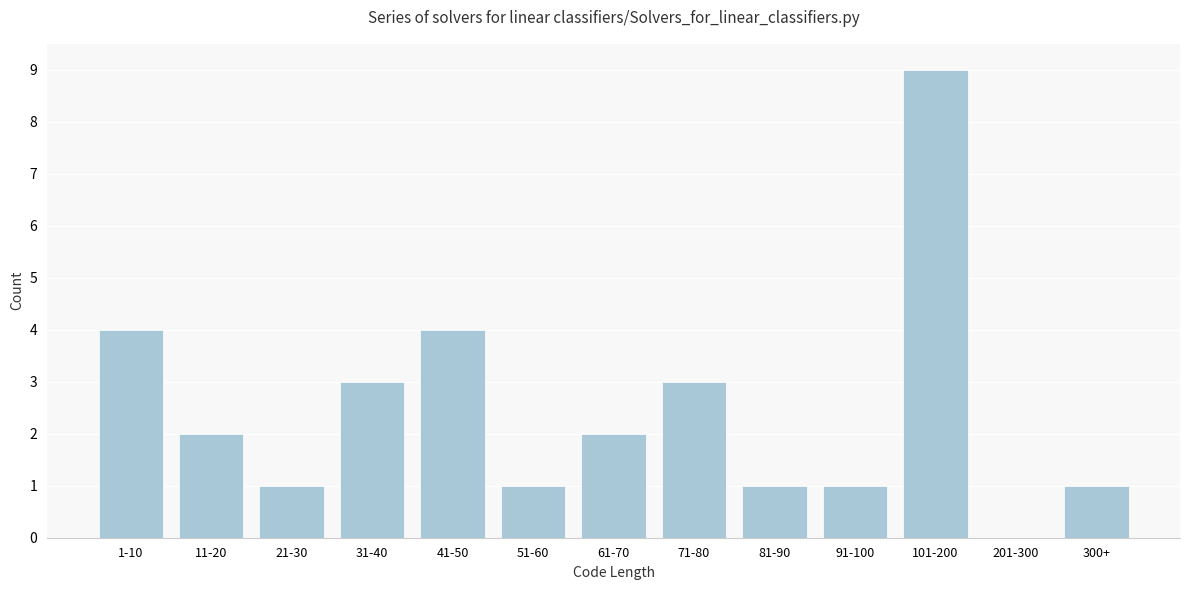

Reading left to right, extract all data points from this chart.

1-10=4	11-20=2	21-30=1	31-40=3	41-50=4	51-60=1	61-70=2	71-80=3	81-90=1	91-100=1	101-200=9	201-300=0	300+=1